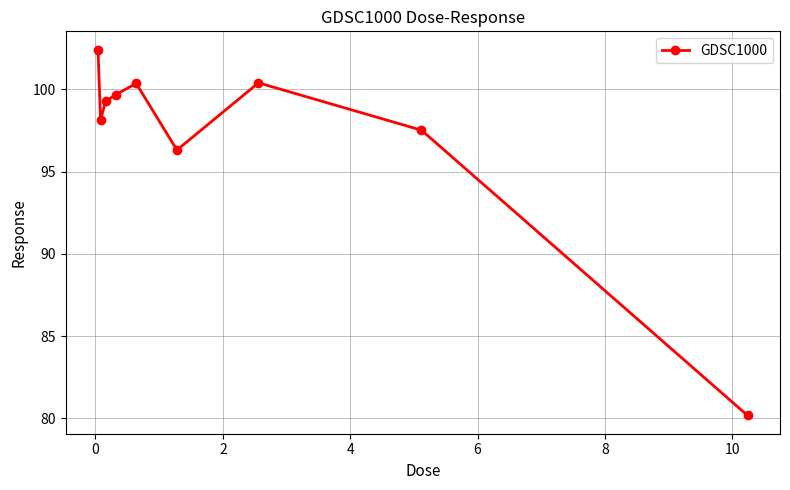

How many data points are less than 99?

4